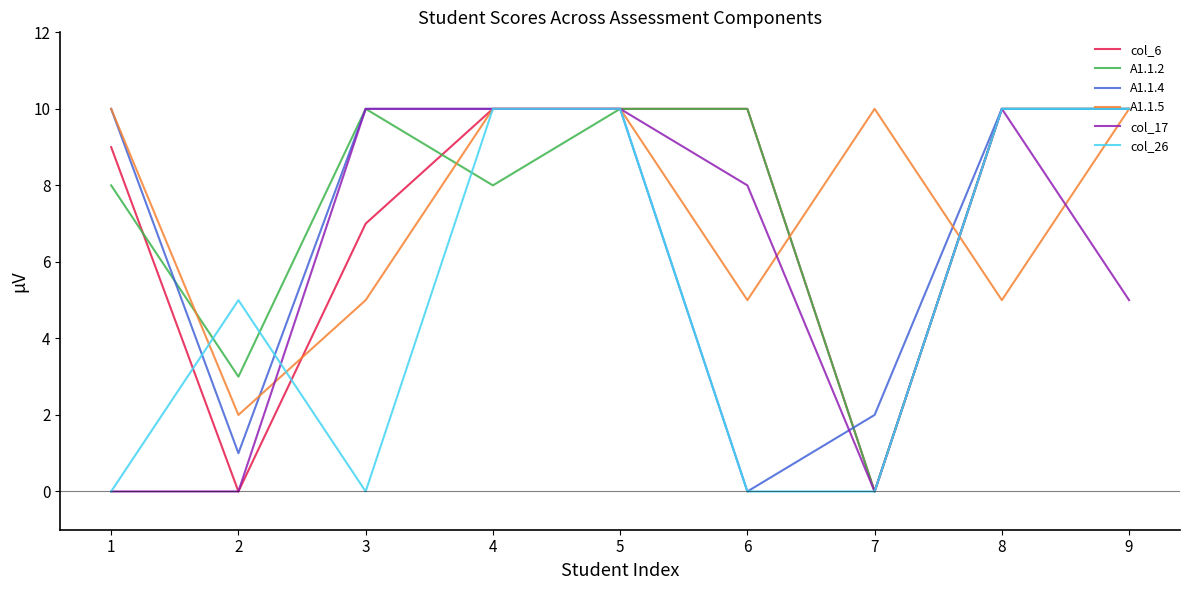

The col_26 series shows 0 at 1. True or false?

True